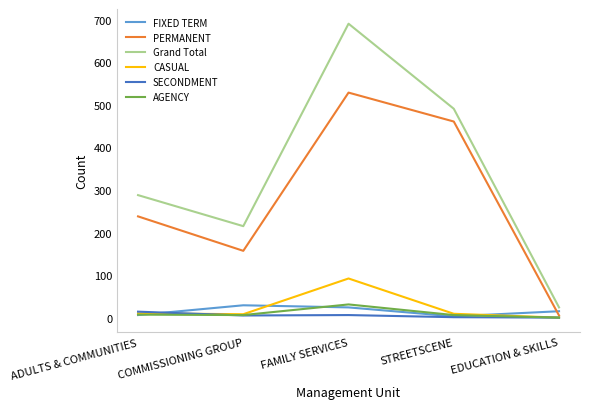

What is the maximum value for CASUAL?

92